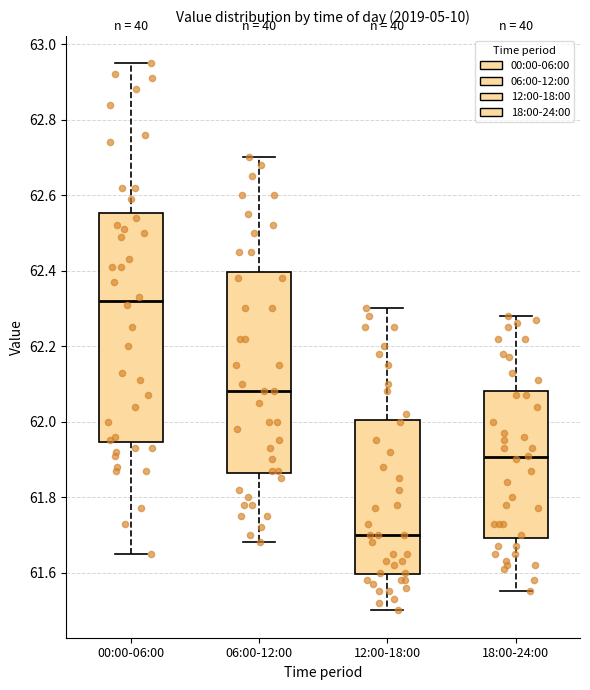

Comparing the boxes themselves (not the whiskers), which one is the tallest?

00:00-06:00